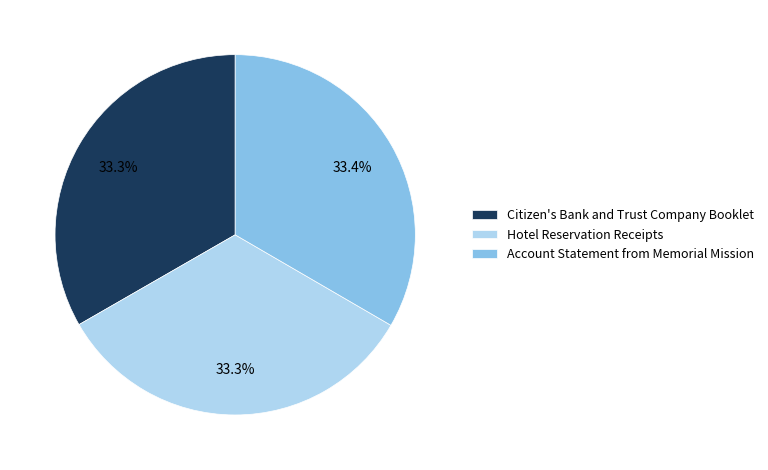

Is it true that Hotel Reservation Receipts is 33% of the pie?

True